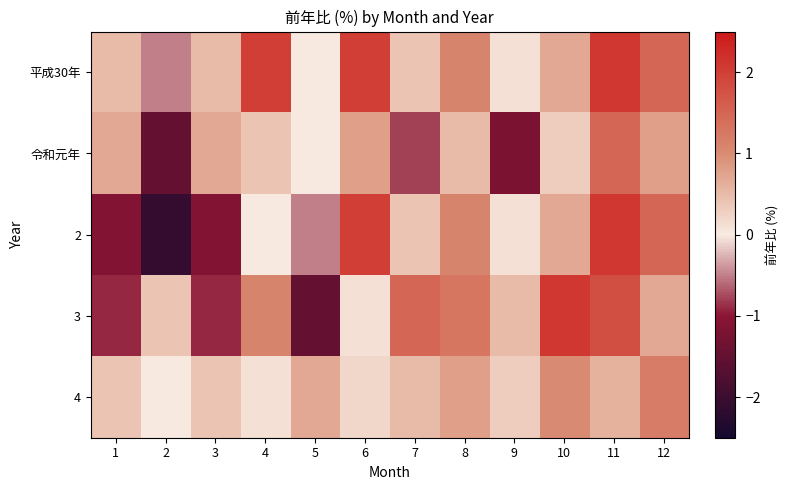

What is the total value across all series at 10?

4.8